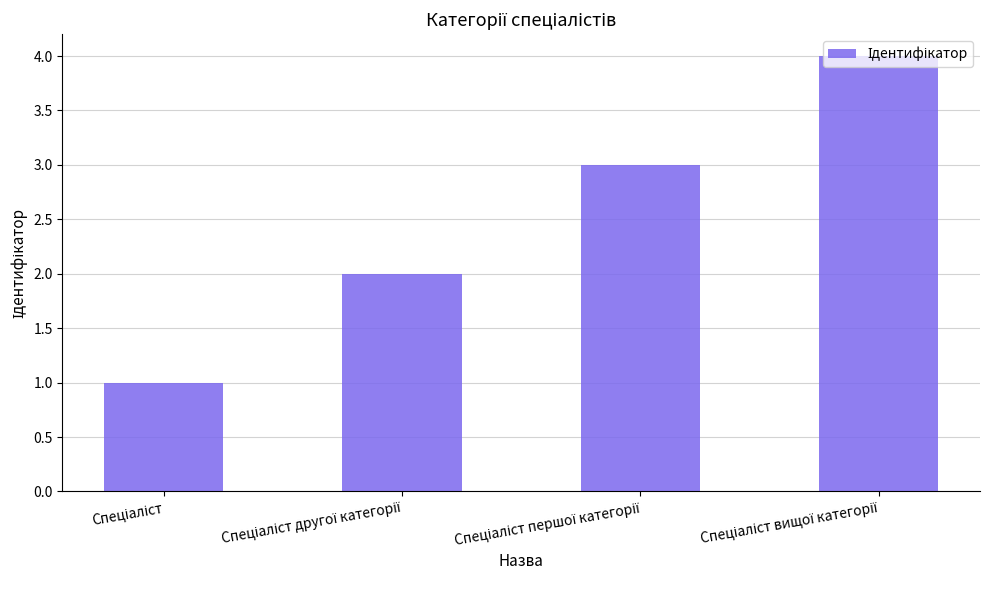

Are the bars horizontal?

No